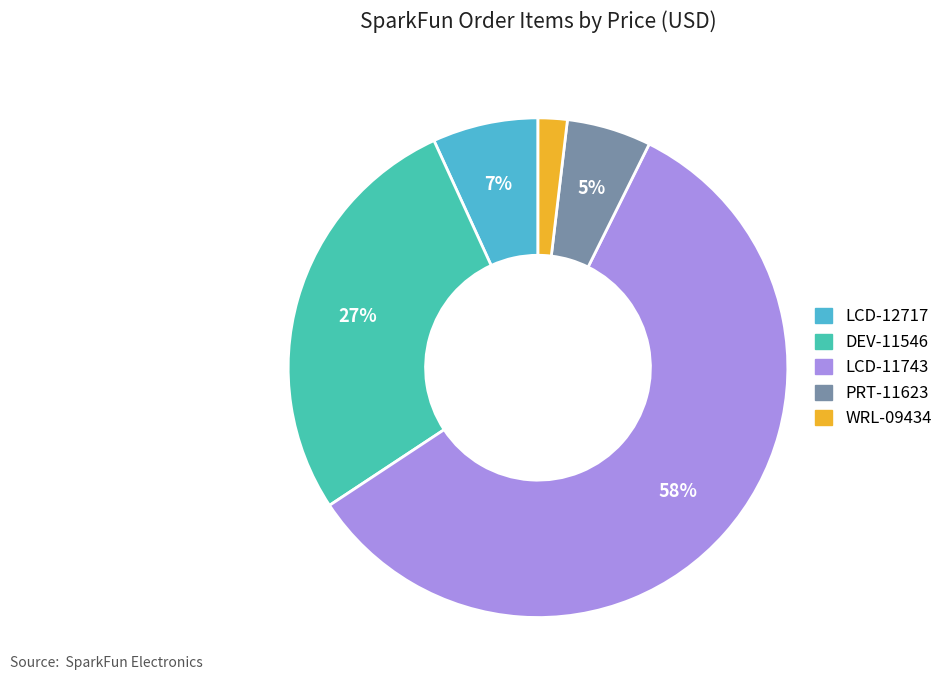

Count the number of slices in the pie.

5